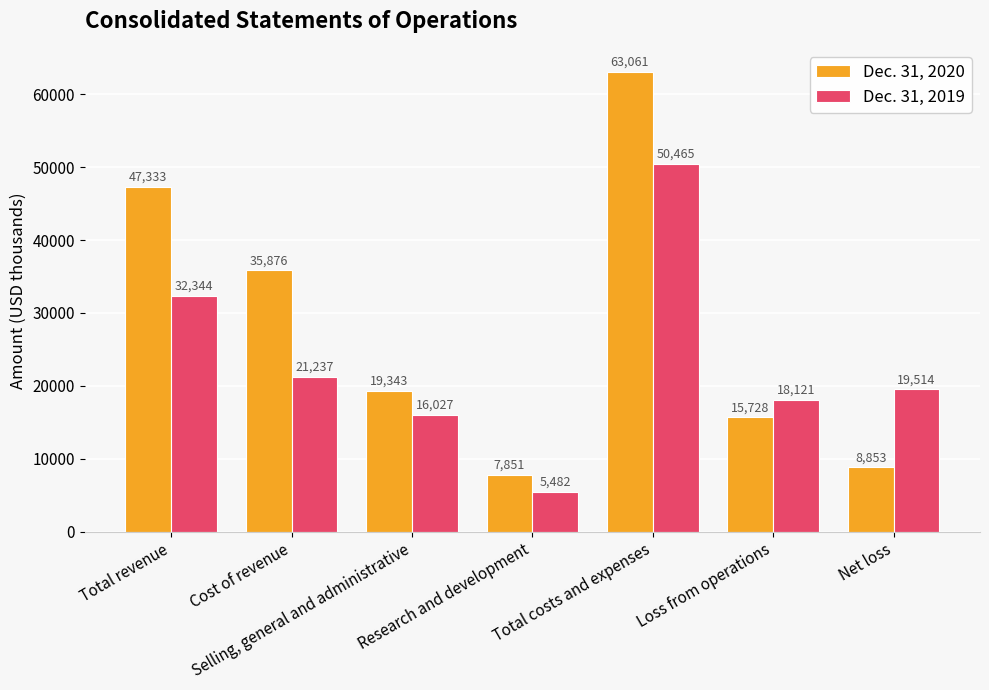

At how many categories does at least one series exceed 45652?

2